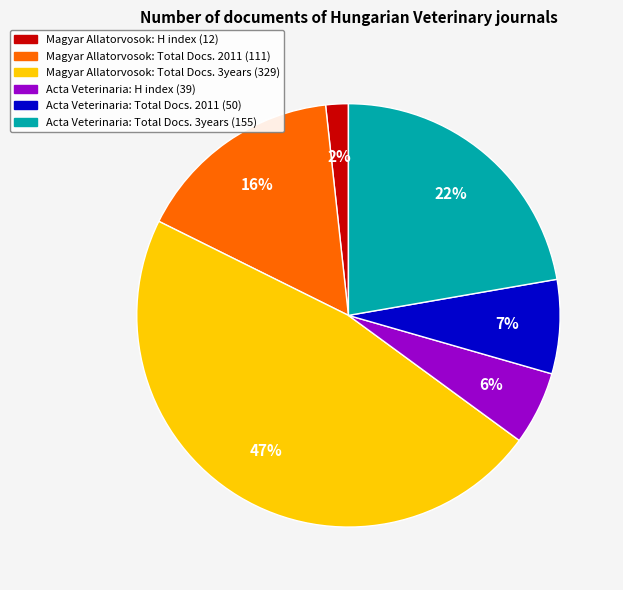

To the nearest percent, what is the average slice percentage?

17%